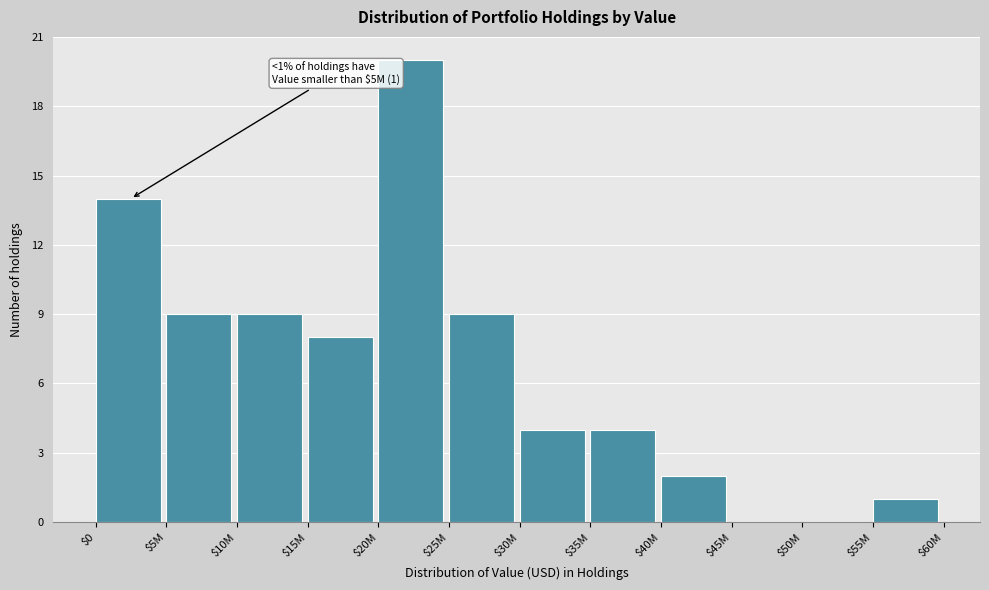

Which label corresponds to the largest value in the chart?

$20M